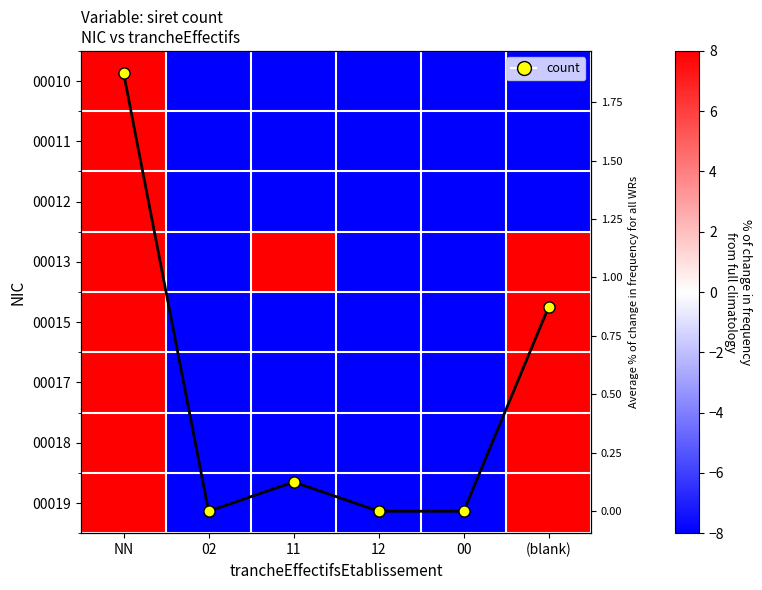

What is the sum of the 00012 values at NN and (blank)?

400.0